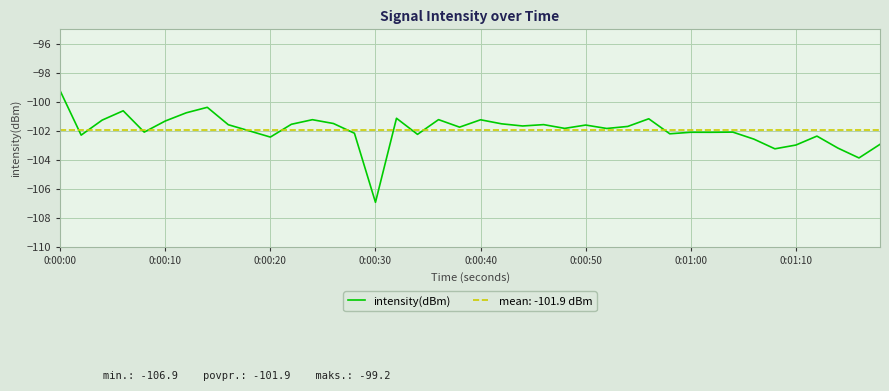

Reading left to right, extract all data points from this chart.

-99.2	-102.3	-101.3	-100.6	-102.1	-101.3	-100.8	-100.4	-101.6	-102.0	-102.4	-101.5	-101.2	-101.5	-102.2	-106.9	-101.1	-102.2	-101.2	-101.7	-101.2	-101.5	-101.7	-101.6	-101.8	-101.6	-101.8	-101.7	-101.2	-102.2	-102.1	-102.1	-102.1	-102.6	-103.2	-103.0	-102.4	-103.2	-103.9	-102.9